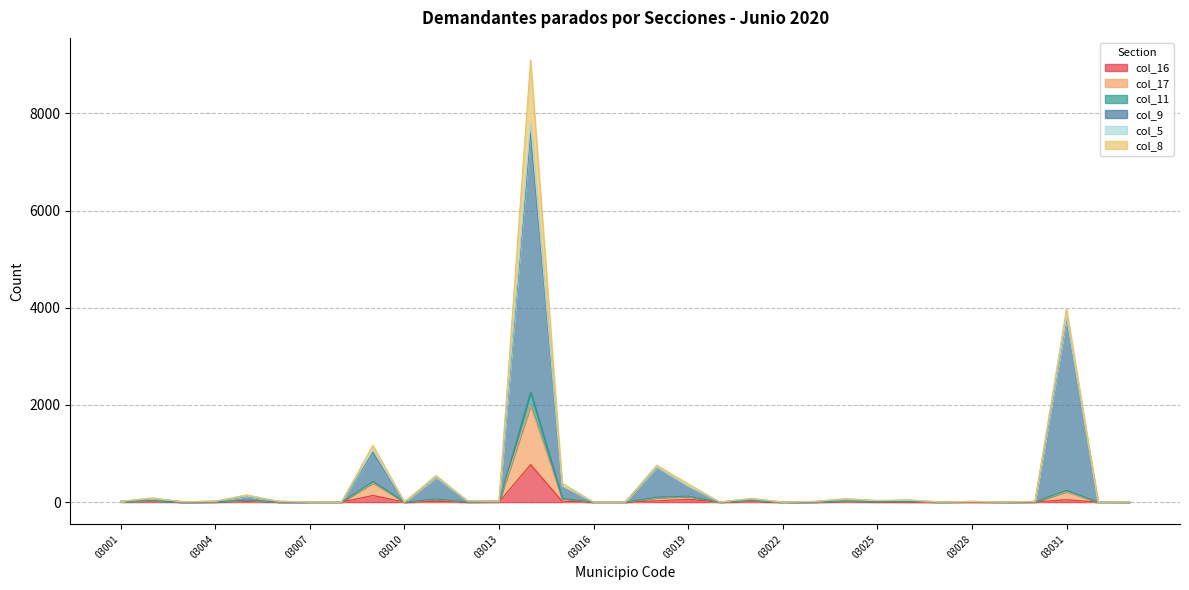

What is the value of the col_17 point at the 5th from the left?

35